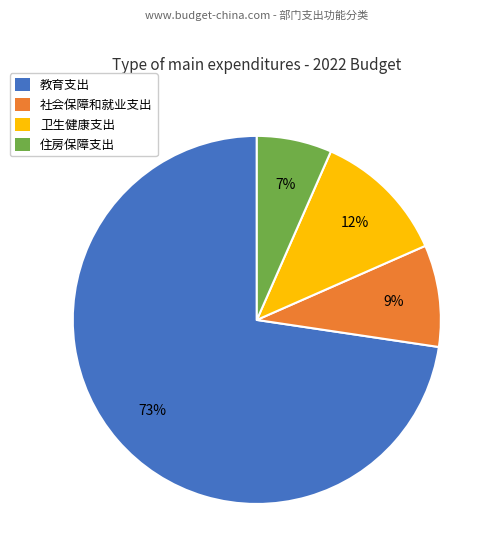

Is it true that 社会保障和就业支出 is 4% of the pie?

False